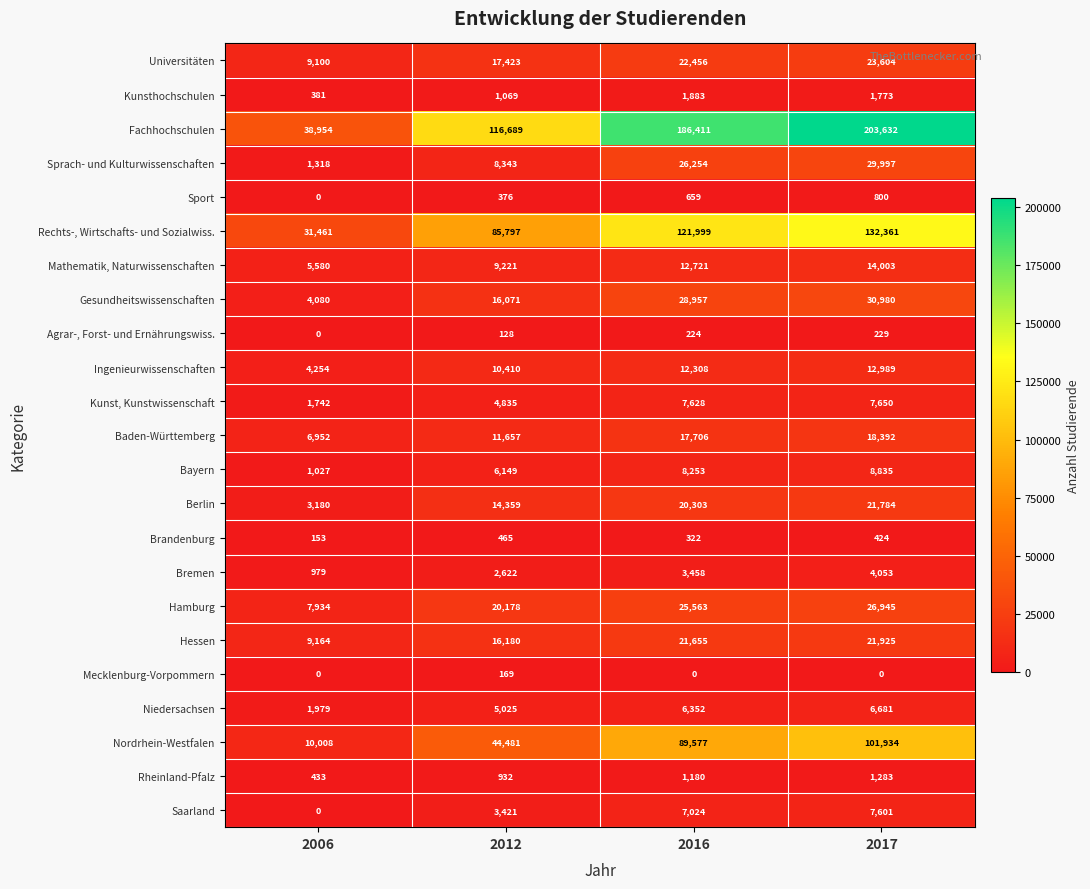

At which category is the sum across all series the highest?

2017